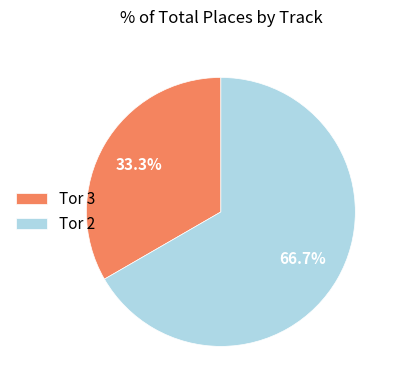

Which category accounts for the majority?

Tor 2